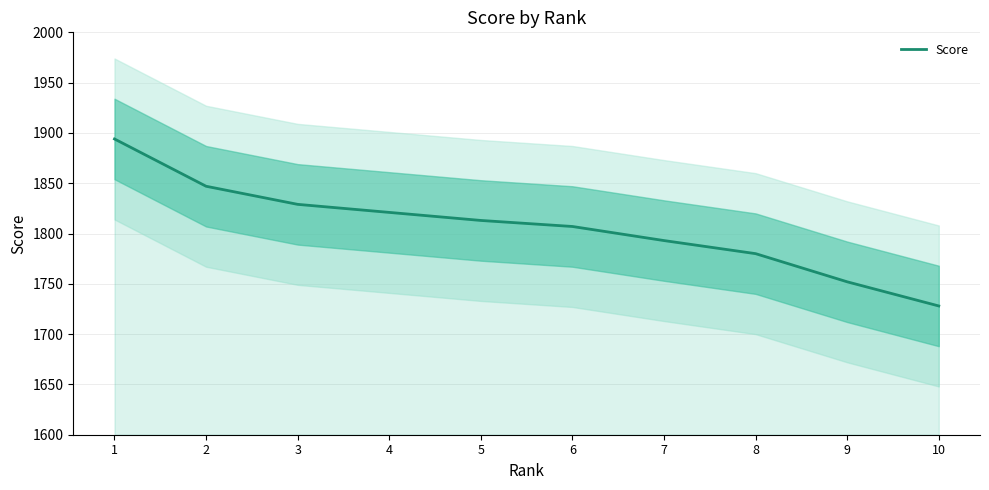

Approximately how many times larger is the value at 8 compared to 9?

1.0